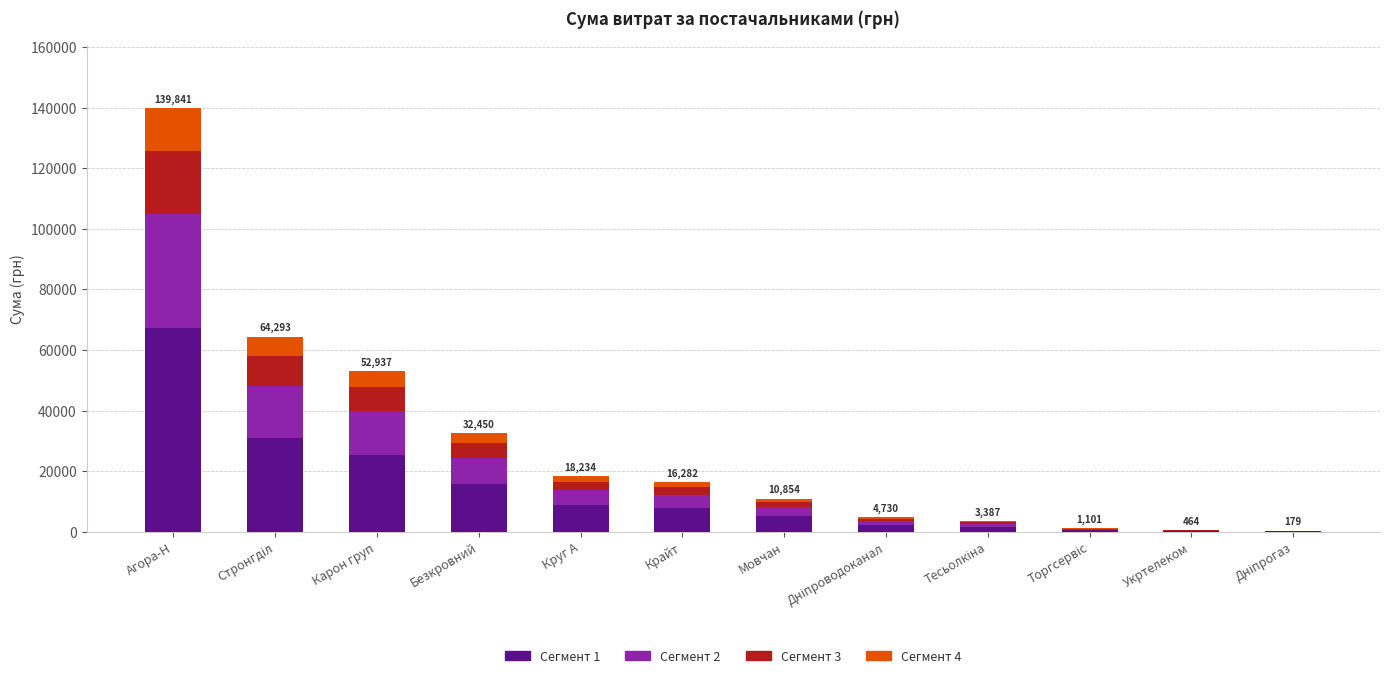

At which category is the sum across all series the highest?

Агора-Н